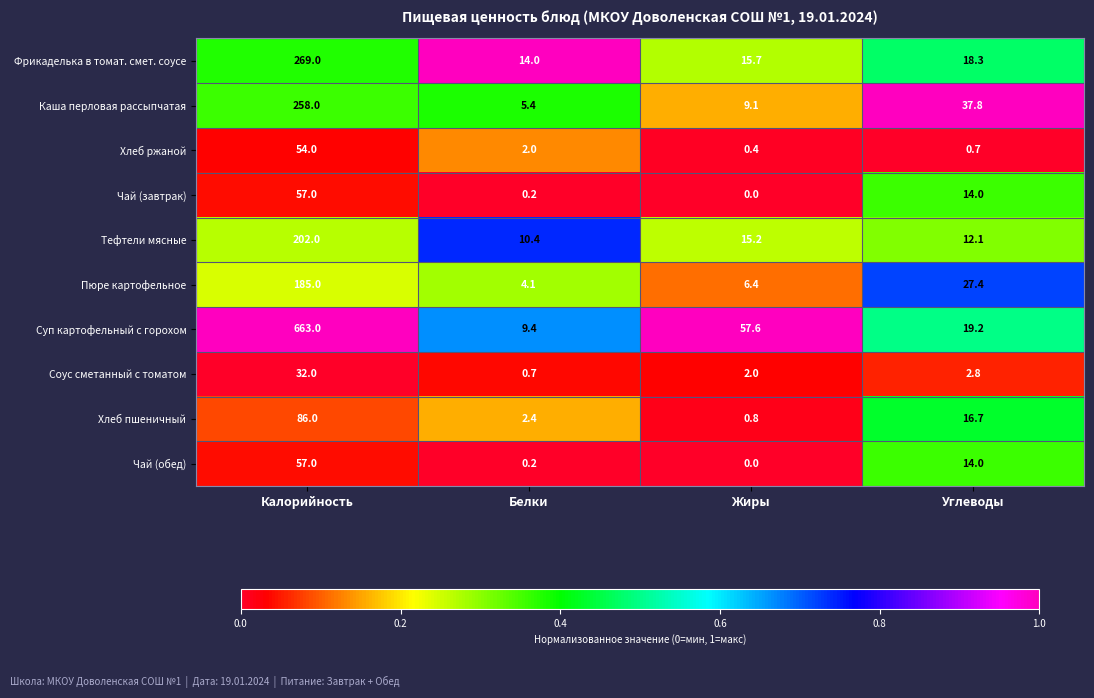

How many categories are shown in the chart?

4